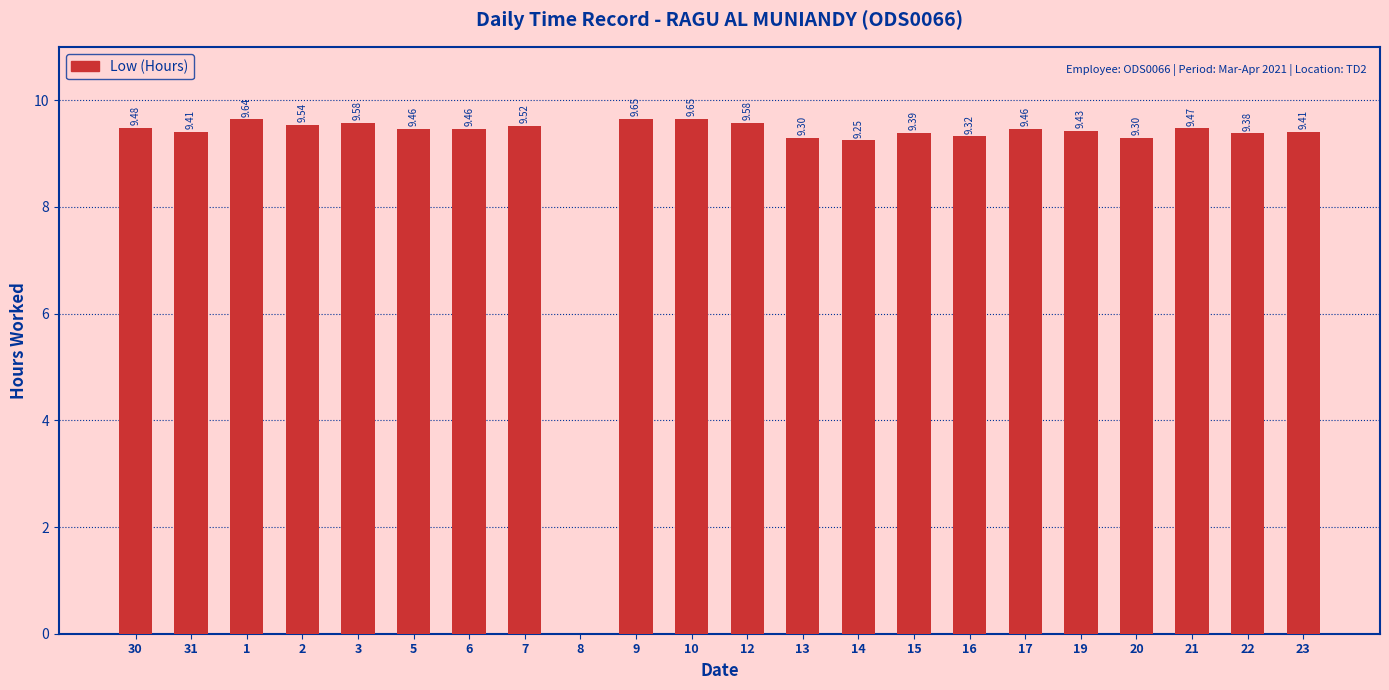

Approximately how many times larger is the value at 22 compared to 9?

1.0